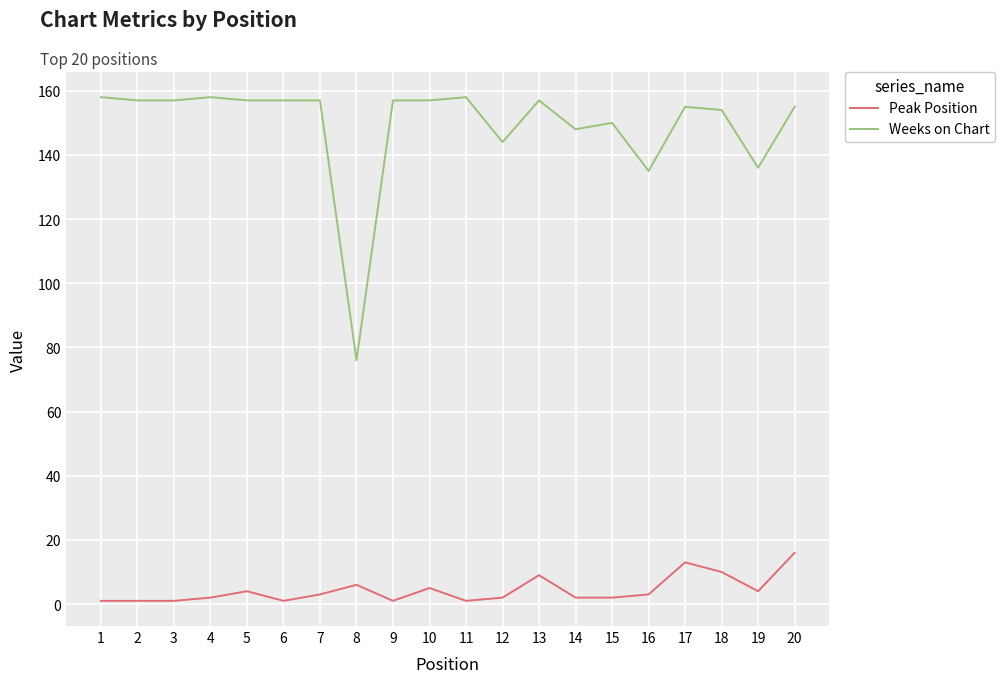

True or false: Weeks on Chart and Peak Position cross at least once.

False